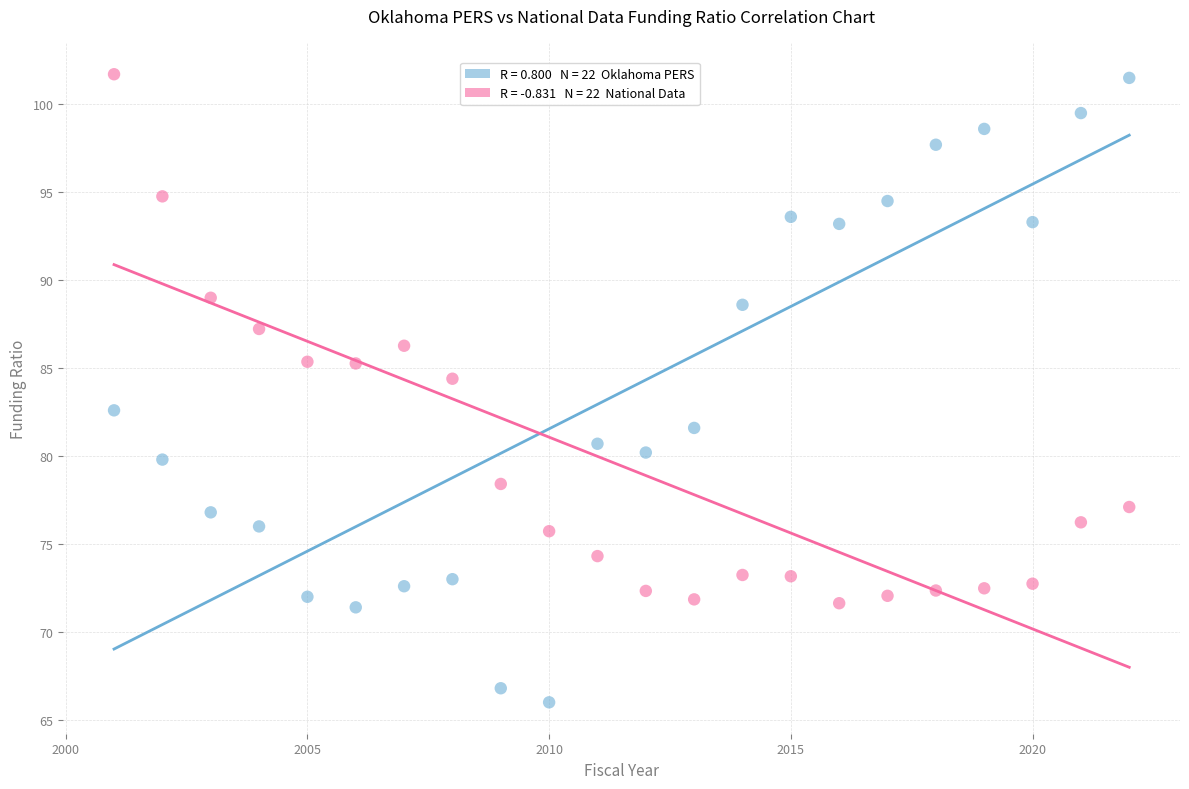

Across all data points, what is the range of Y values (max minus min)?

35.7